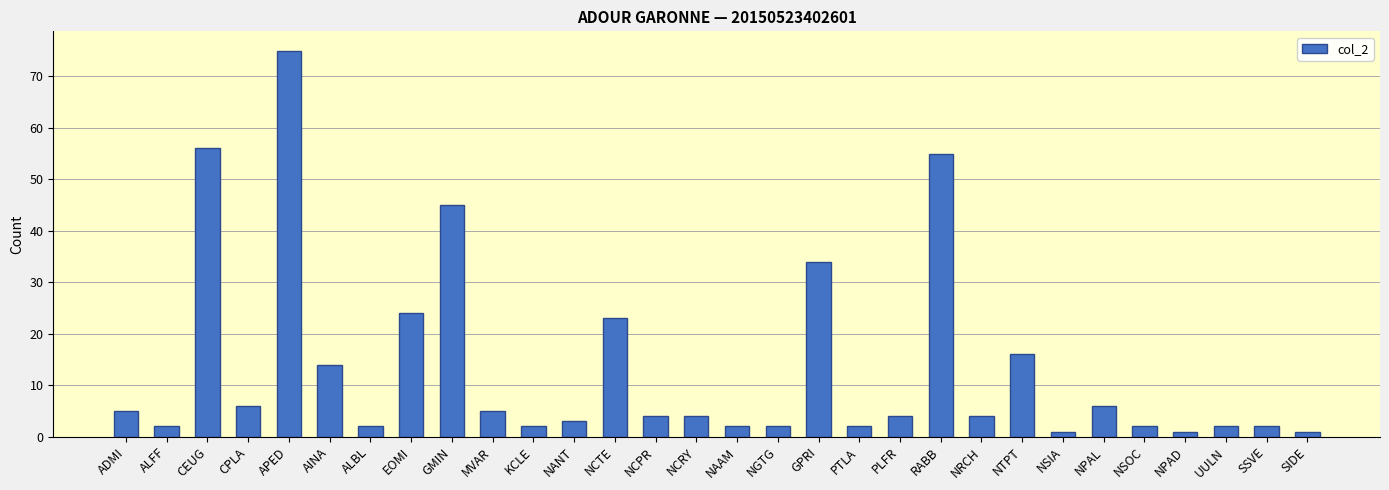

Does the chart contain any negative values?

No